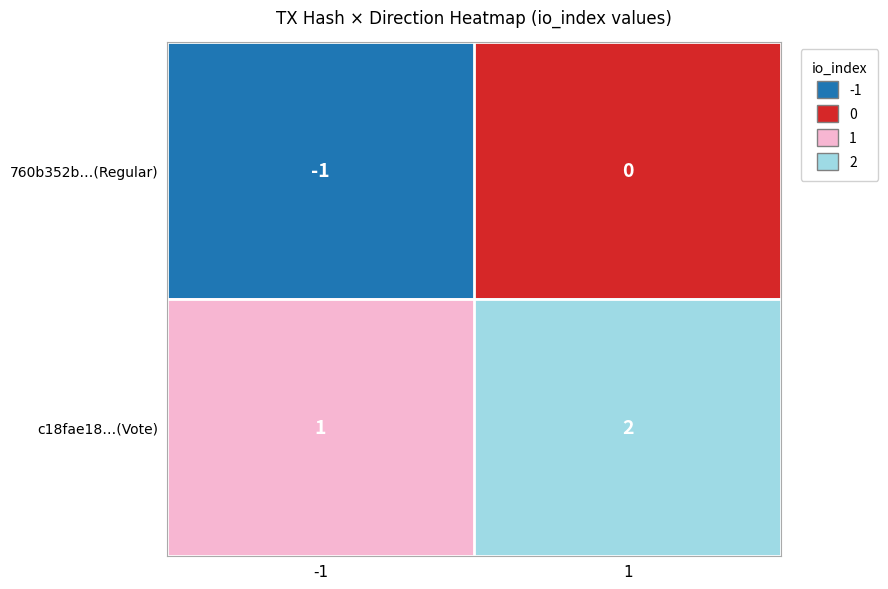

Reading left to right, what are all the values shown in this chart?

760b352b…(Regular): -1	0
c18fae18…(Vote): 1	2